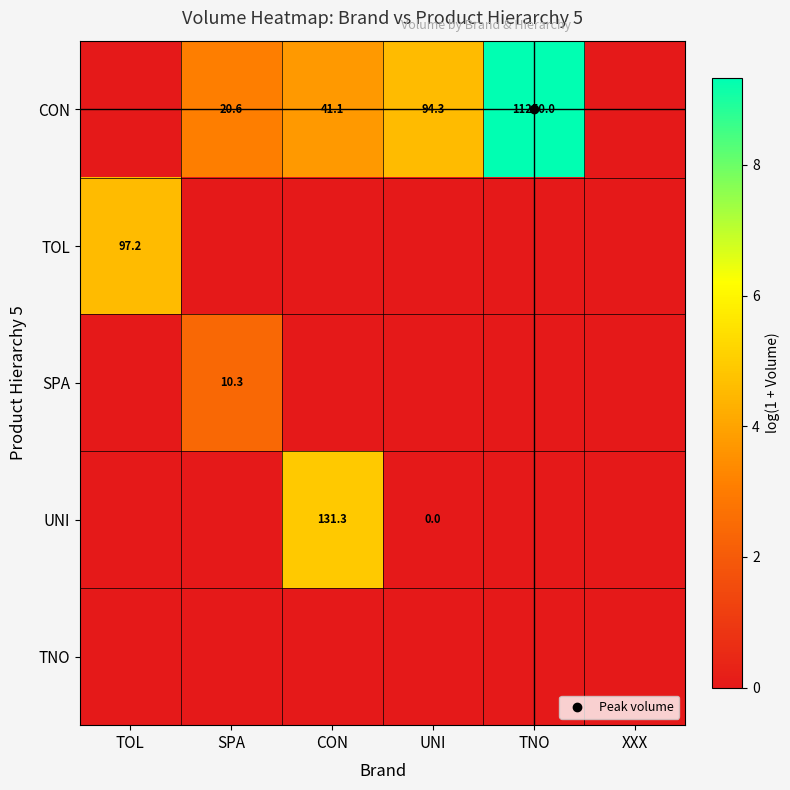

How many values in the SPA series exceed 0?

1